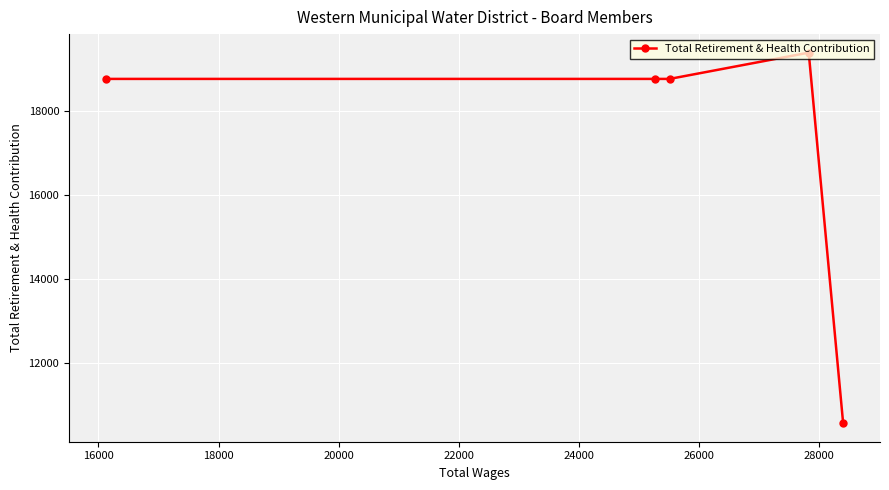

True or false: there are more than 1 points higher than both neighbors.

False